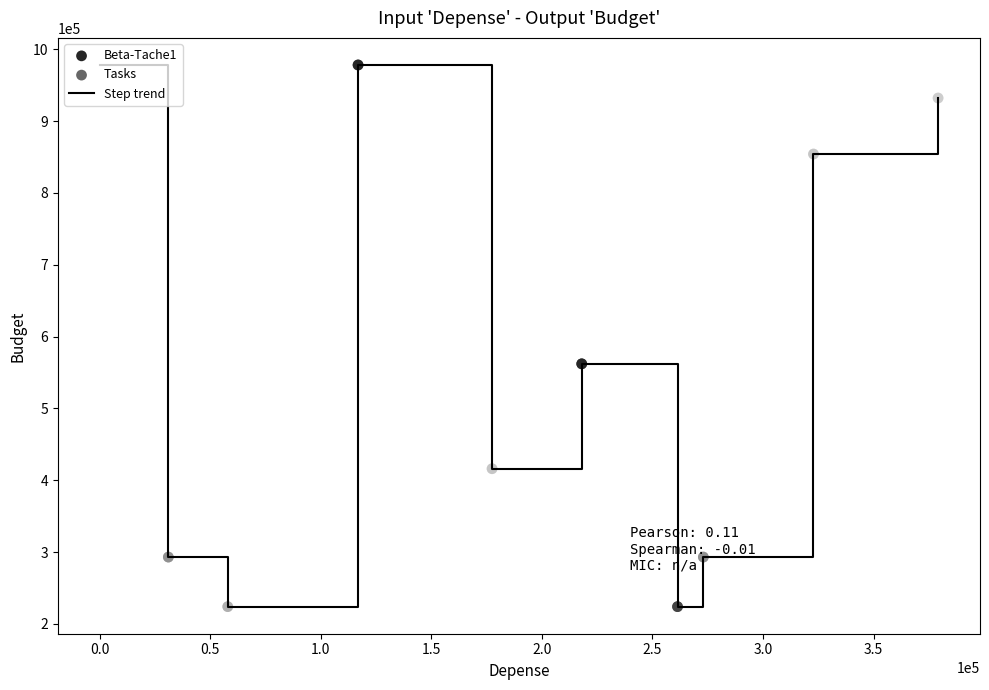

What is the greatest value displayed?

978000